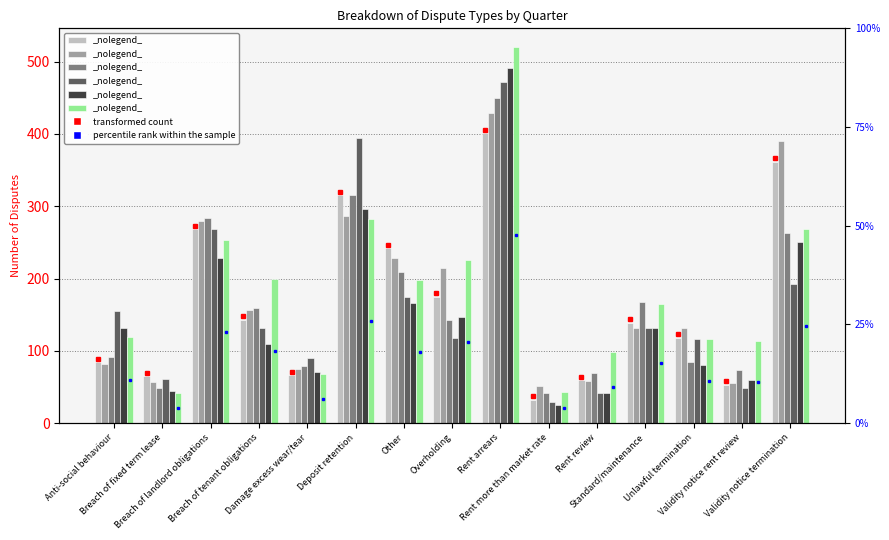

What is the highest value of the Q2 2019 series?

429